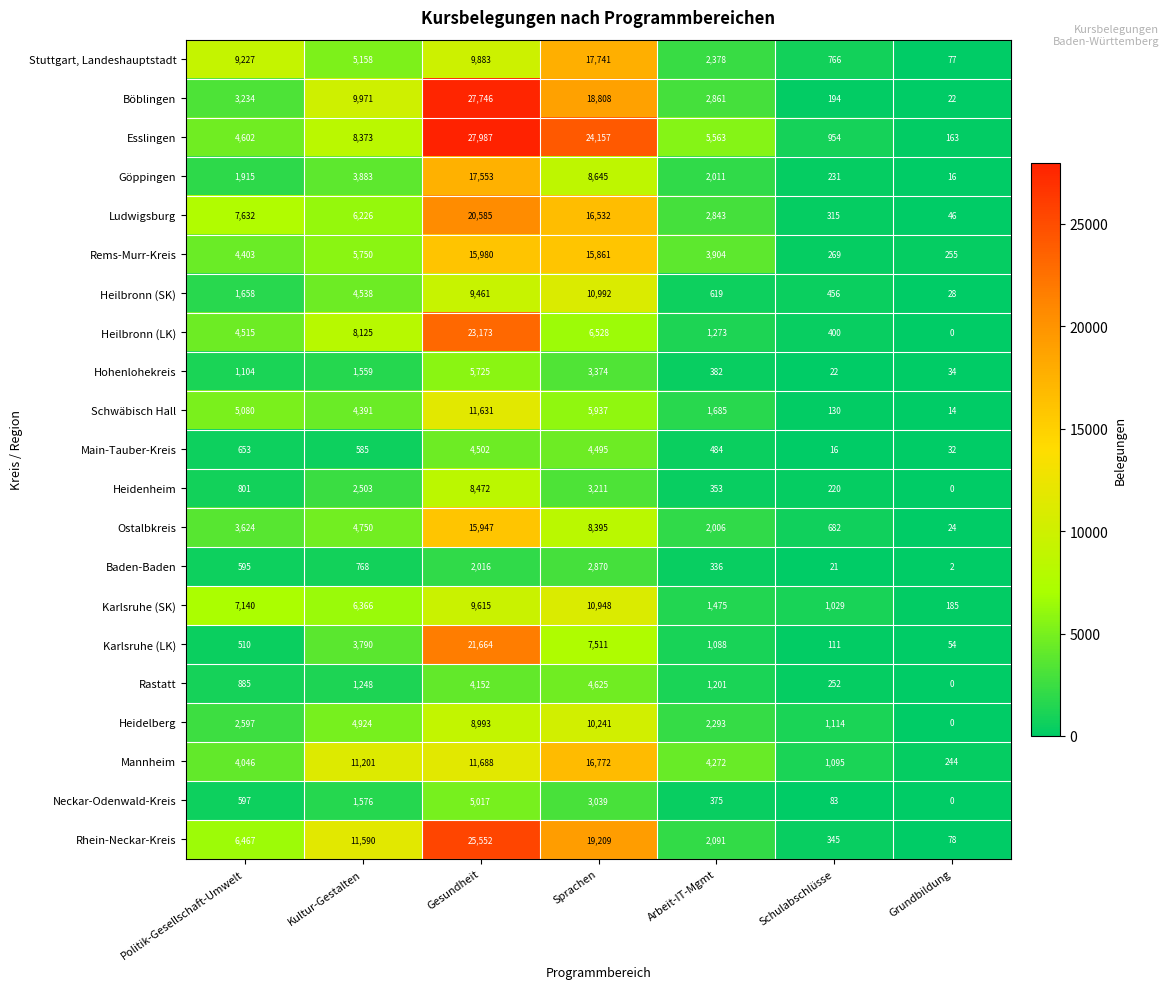

Read the Rhein-Neckar-Kreis value at Kultur-Gestalten.

11590